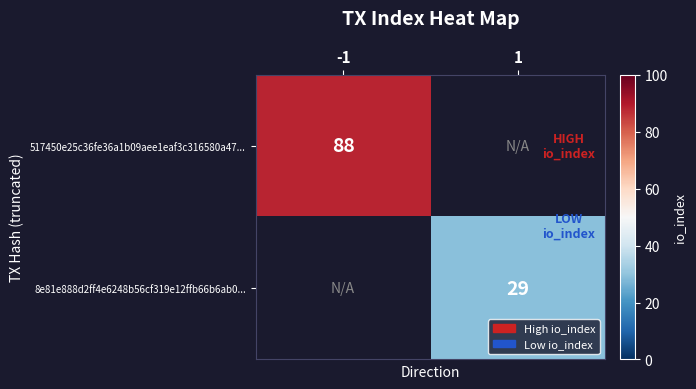

The 517450e25c36fe36a1b09aee1eaf3c316580a47... series shows 88 at -1. True or false?

True